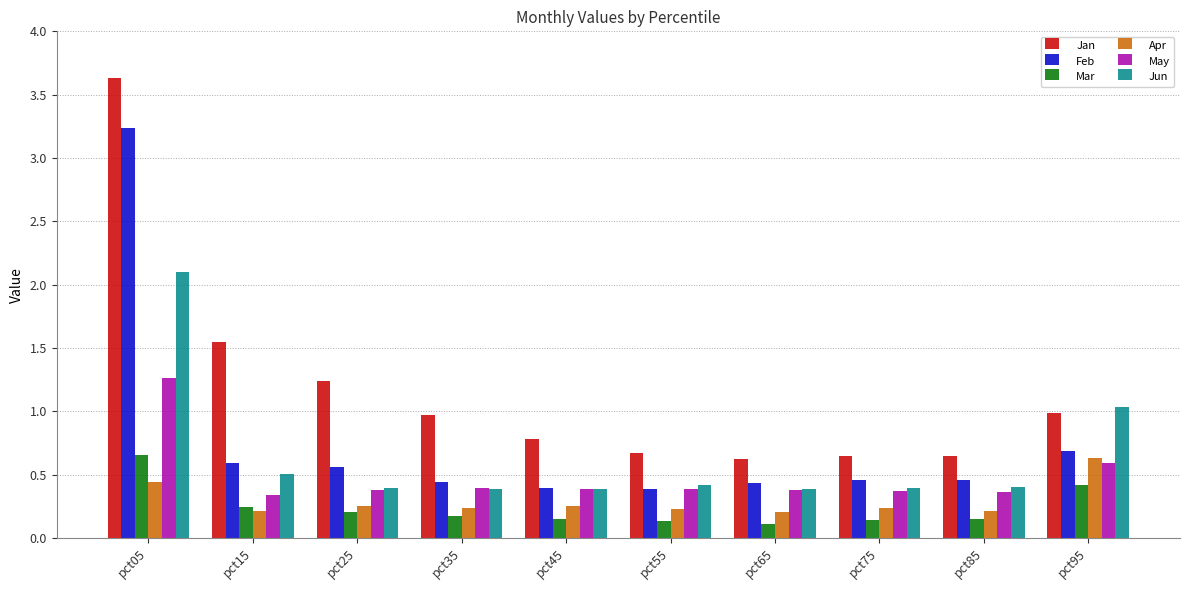

Are the bars grouped side by side (vs. stacked)?

Yes